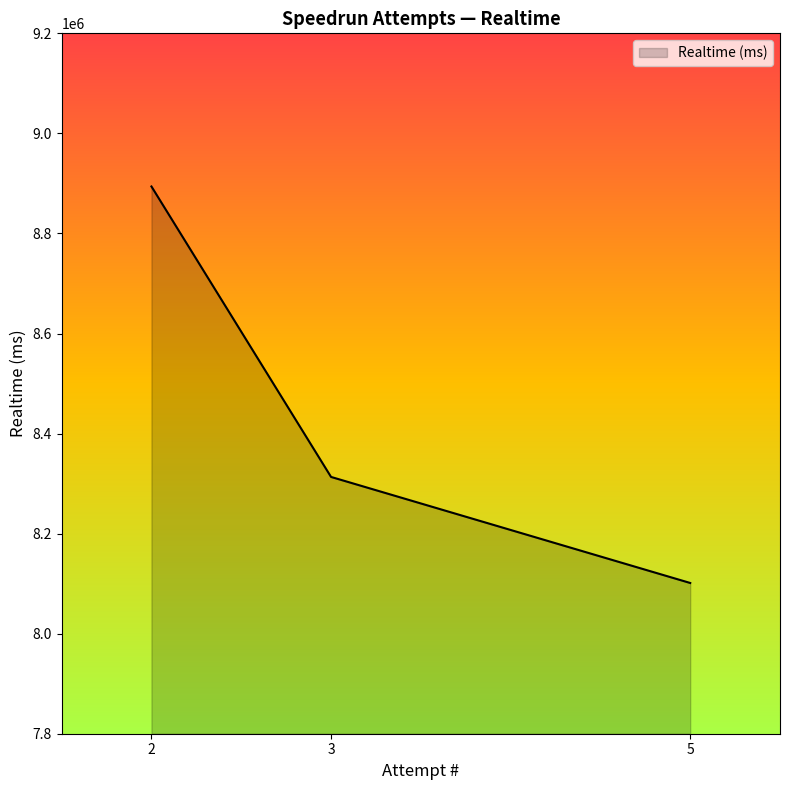

Reading left to right, transcribe all the data shown in this chart.

8893890	8313303	8101329